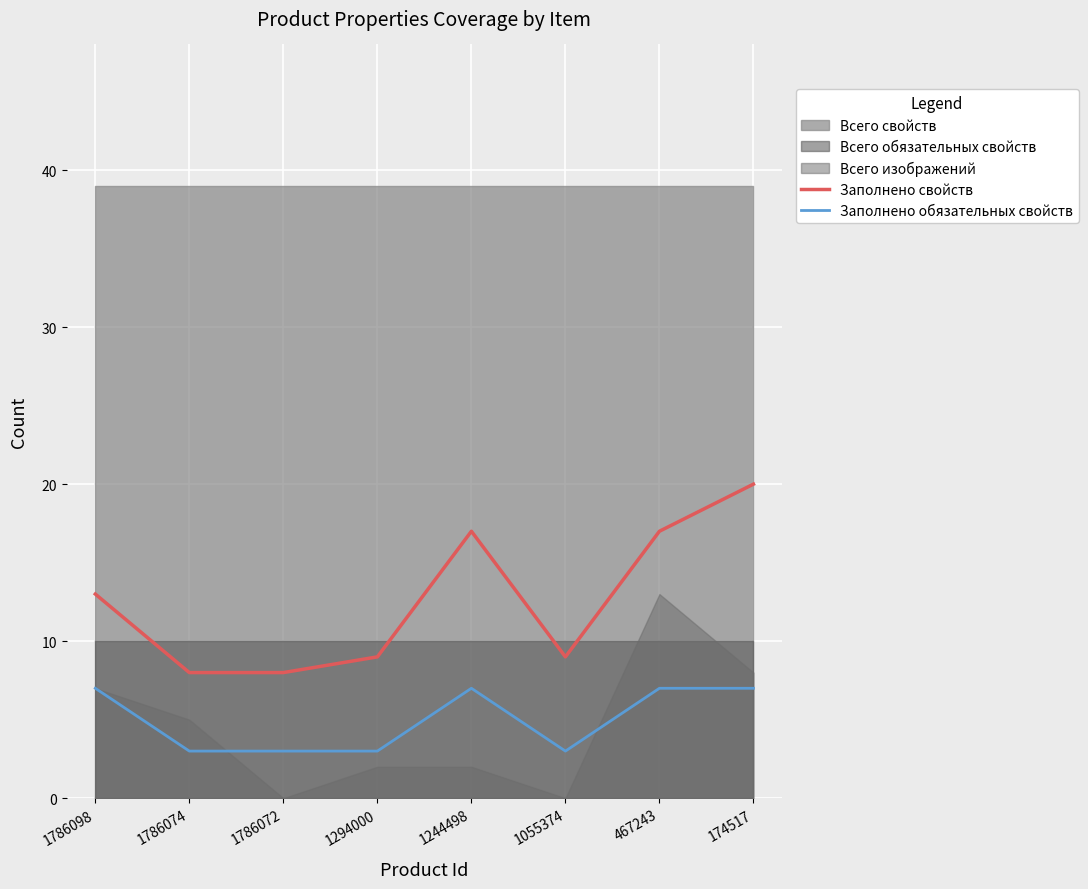

The Заполнено свойств series shows 8 at 1786072. True or false?

True